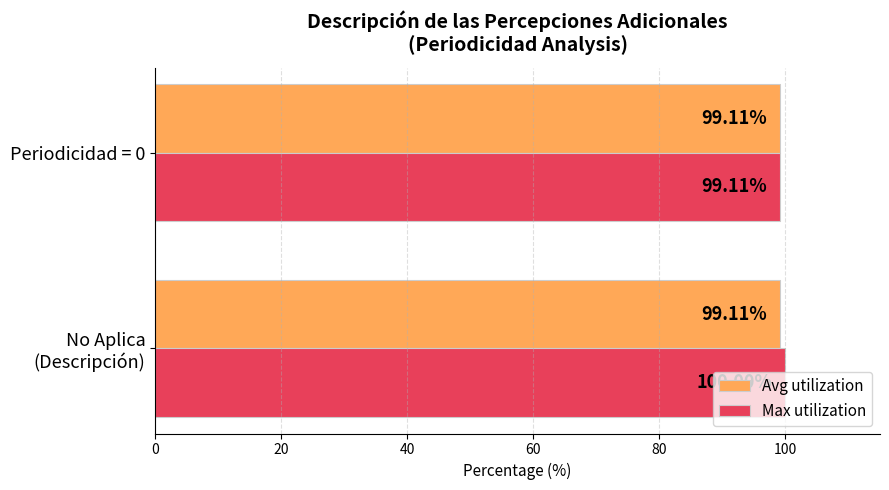

What is the difference between the maximum and minimum values in the Max utilization series?

0.9